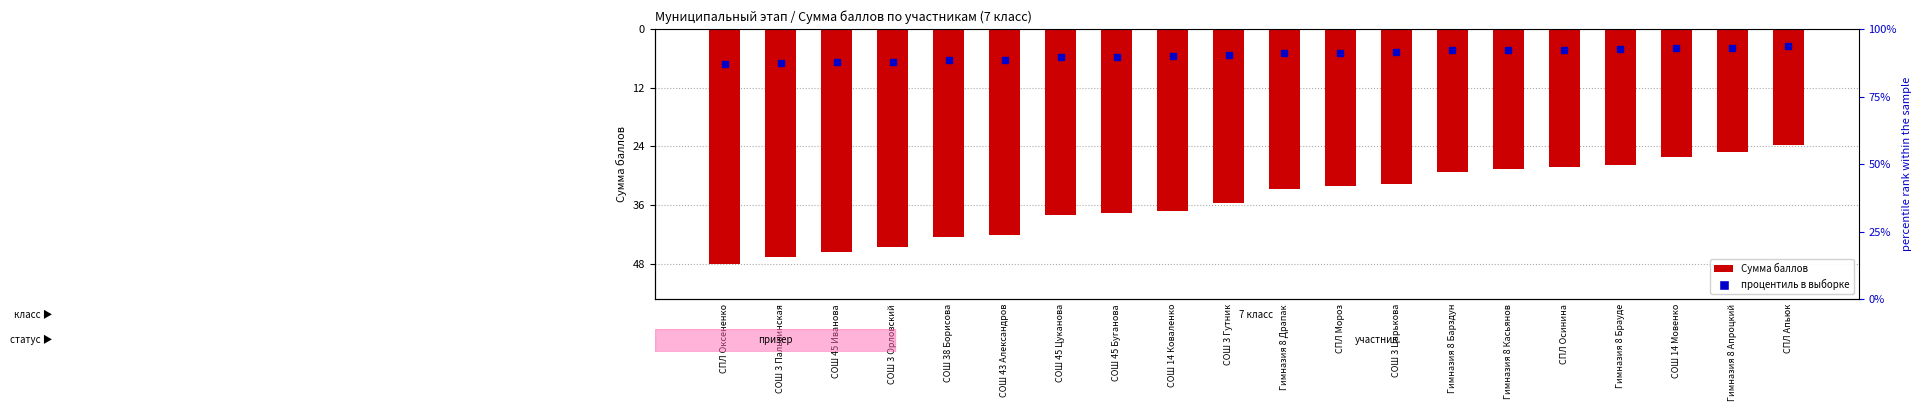

What is the average value?

-35.5